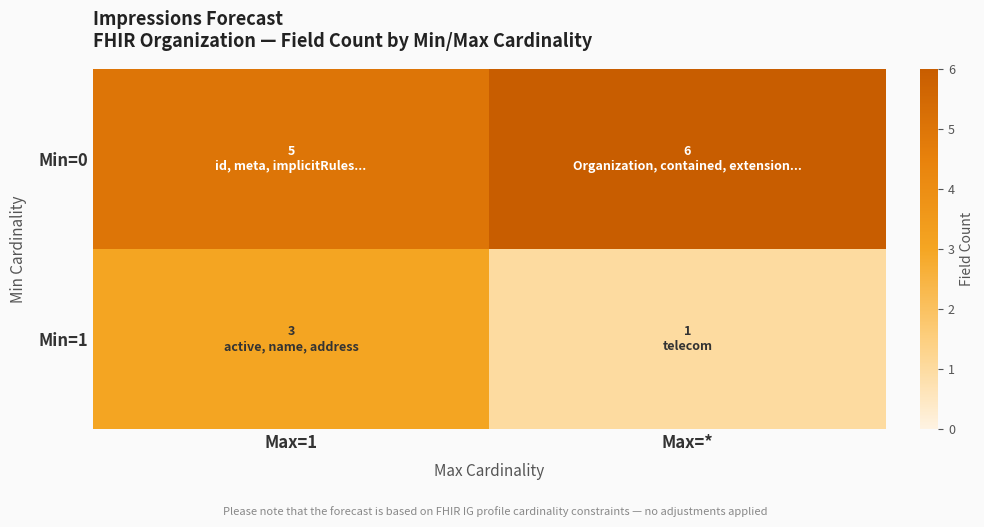

At which category is the sum across all series the highest?

Max=1